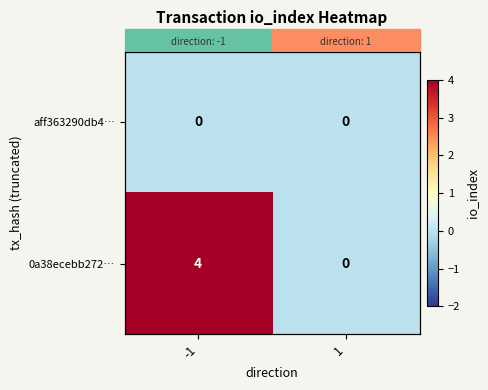

At which category does the chart reach its peak across all series?

-1